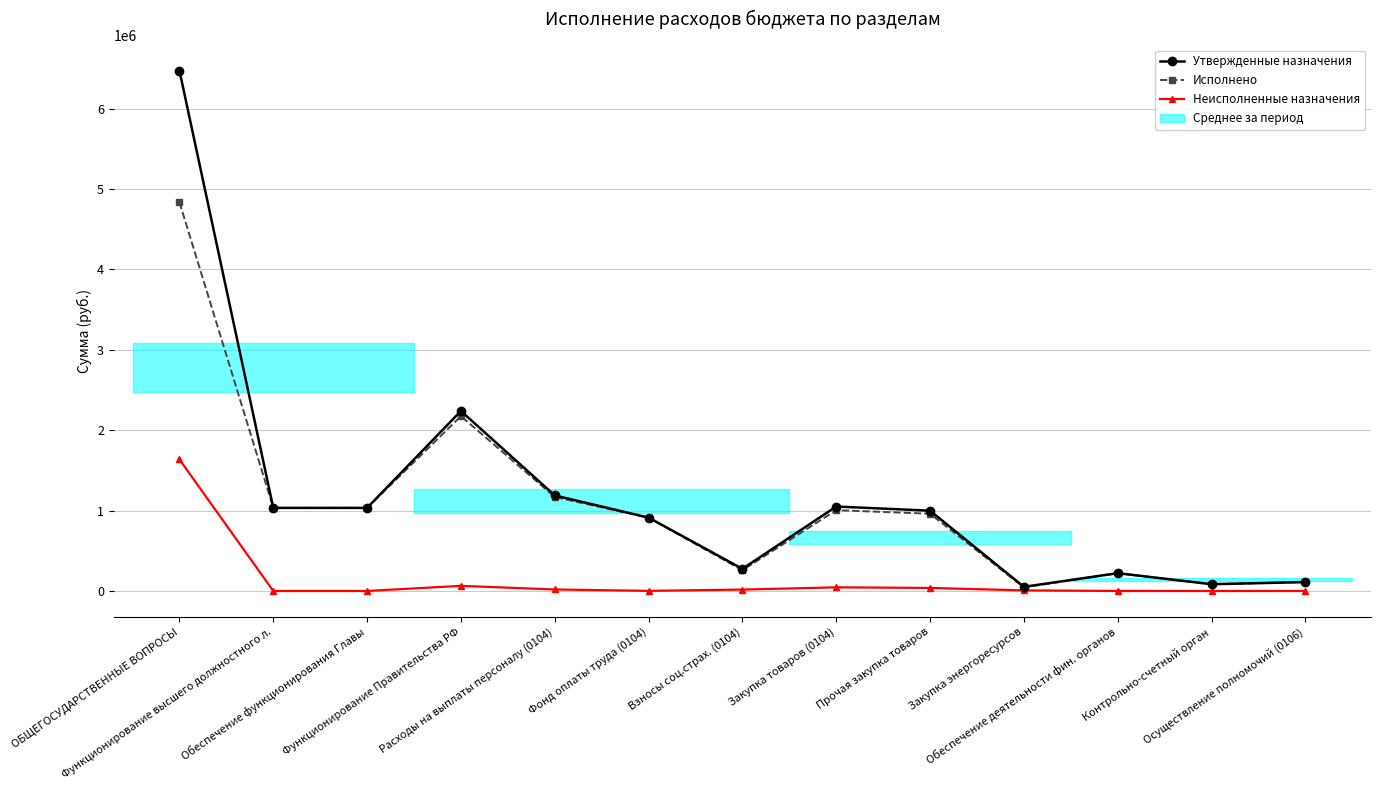

What is the minimum value for Исполнено?

44292.5